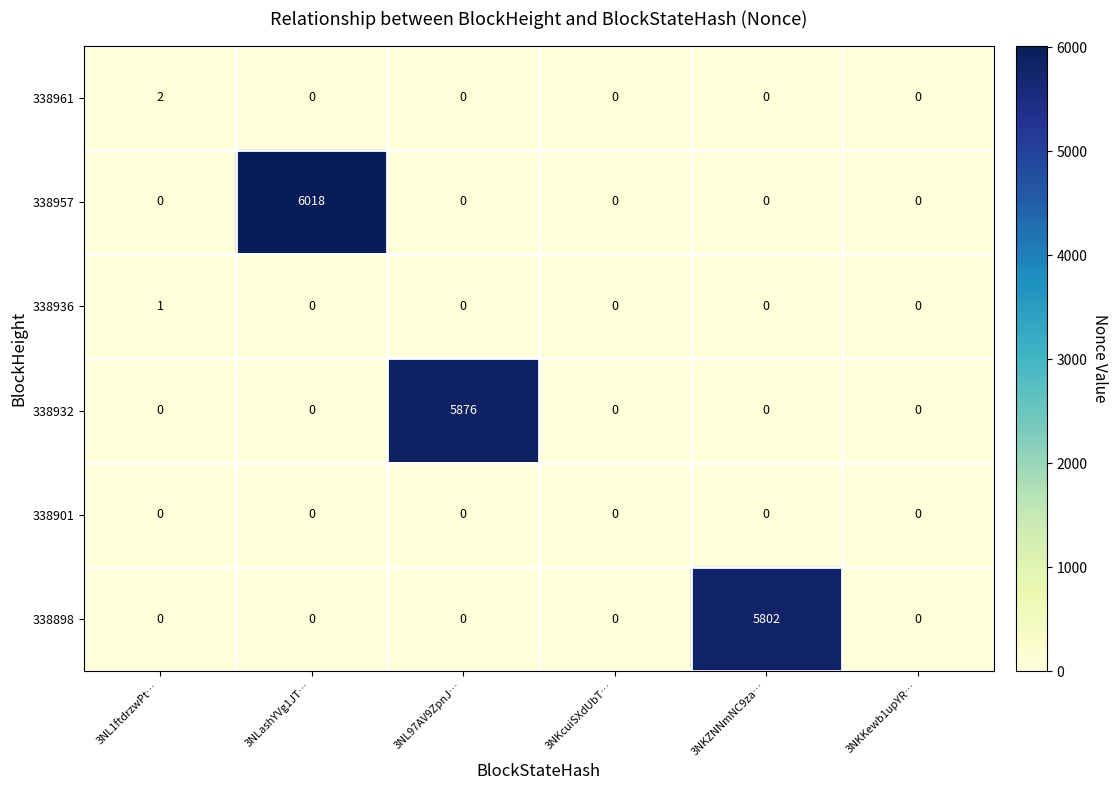

What is the difference between the 338898 values at 3NLashYVg1JT… and 3NKZNNmNC9za…?

5802